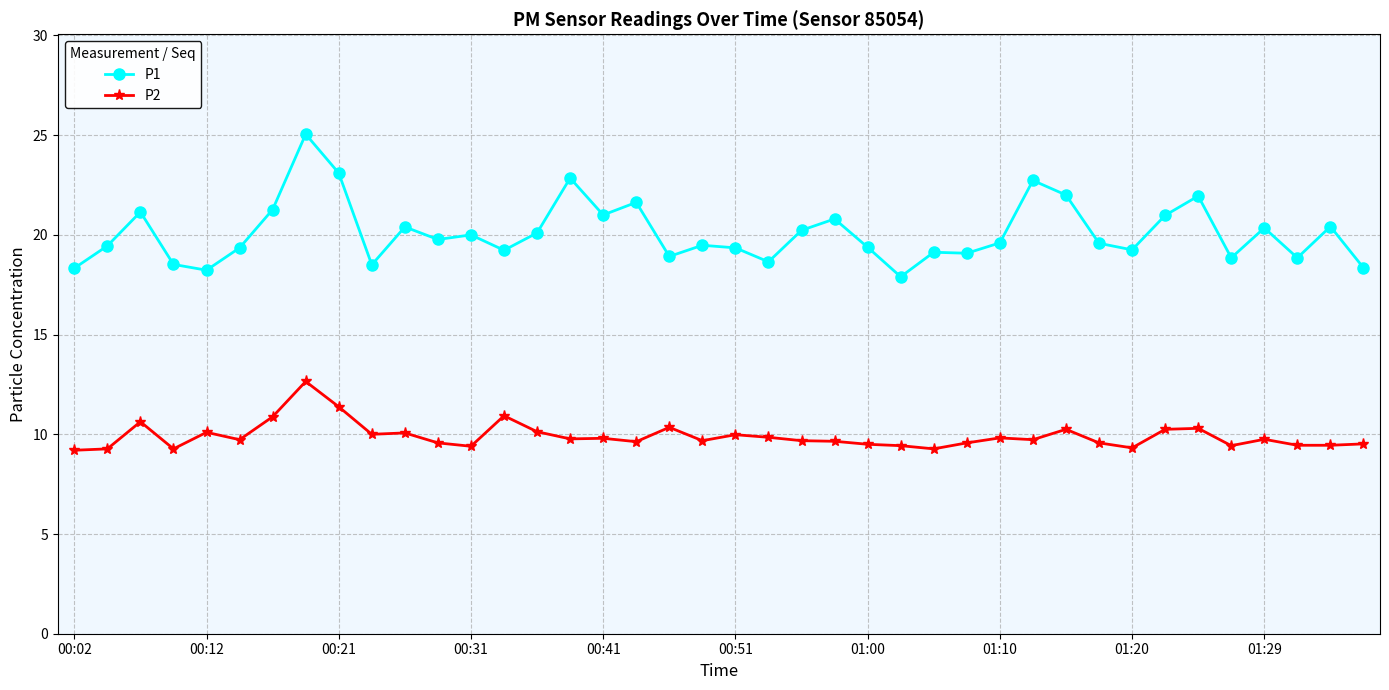

Which series has the largest total across all categories?

P1